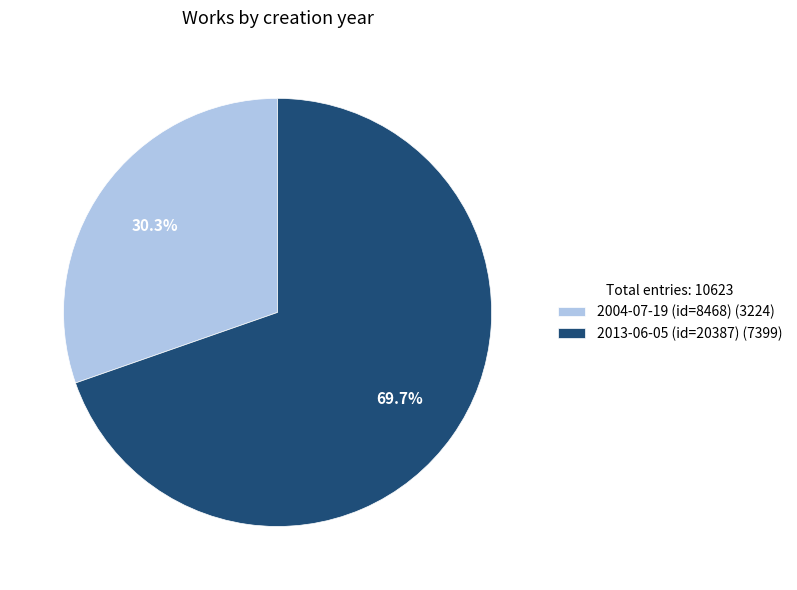

What is the smallest slice in the pie chart?

2004-07-19 (id=8468) (3224)